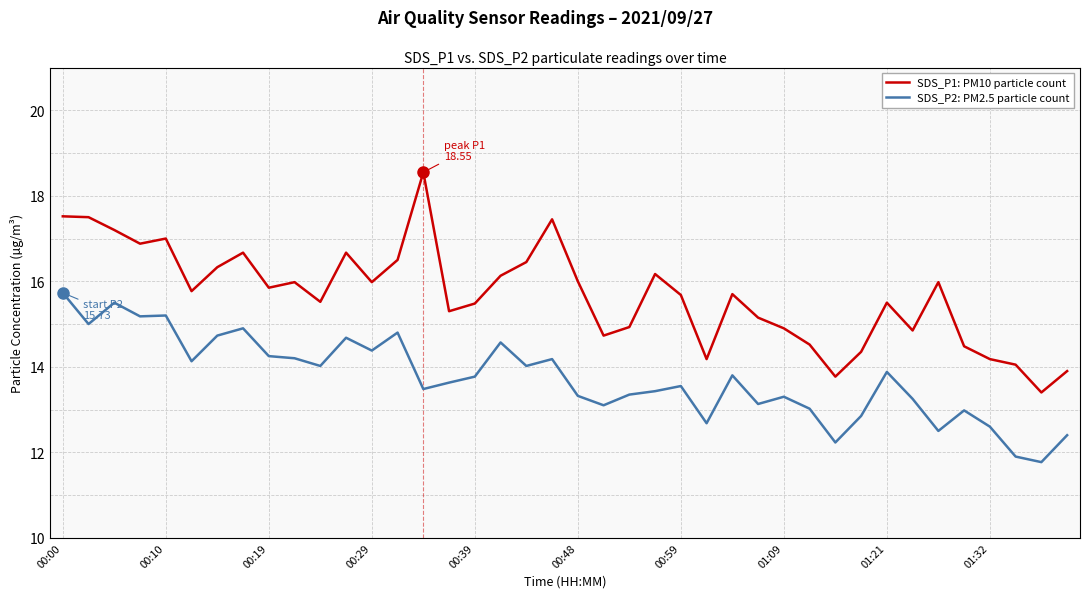

How many interior local valleys does the SDS_P1: PM10 particle count series have?

11